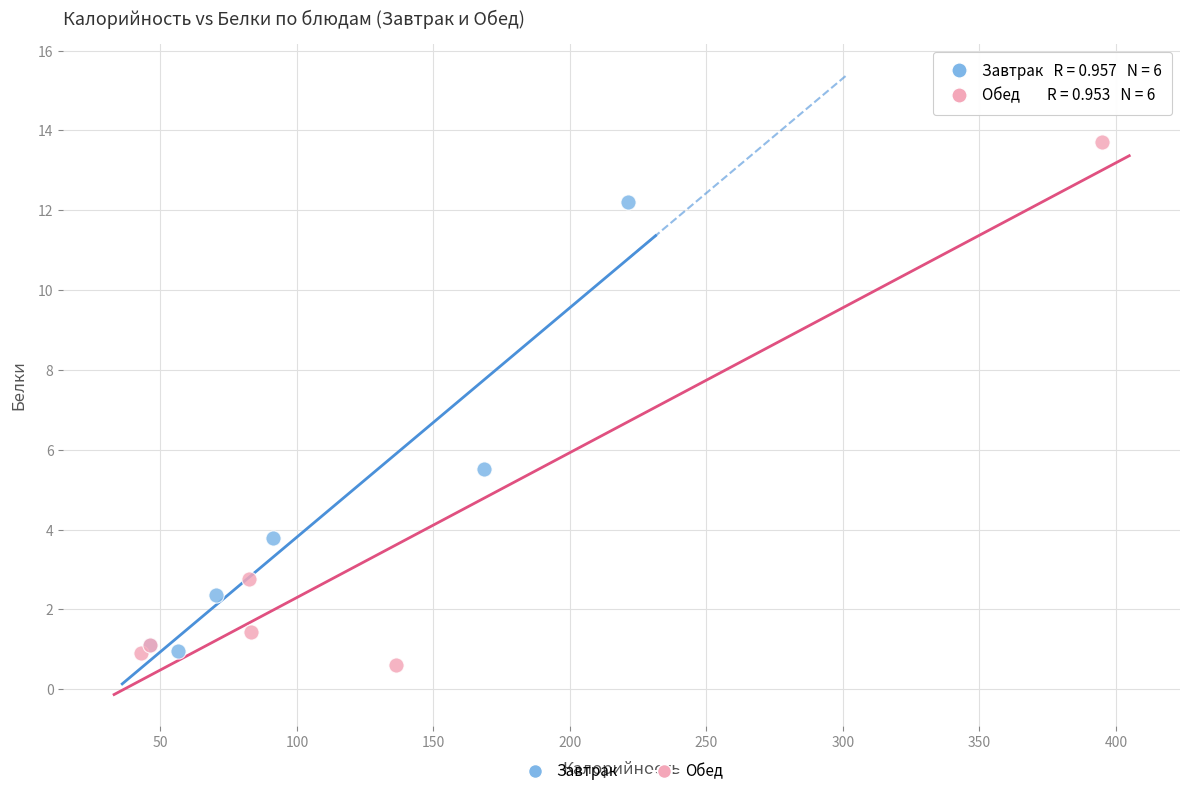

Which series has the largest Y range (max minus min)?

Обед